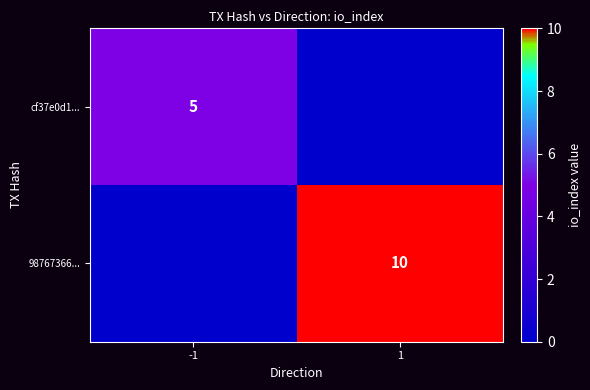

At which category is the sum across all series the highest?

1